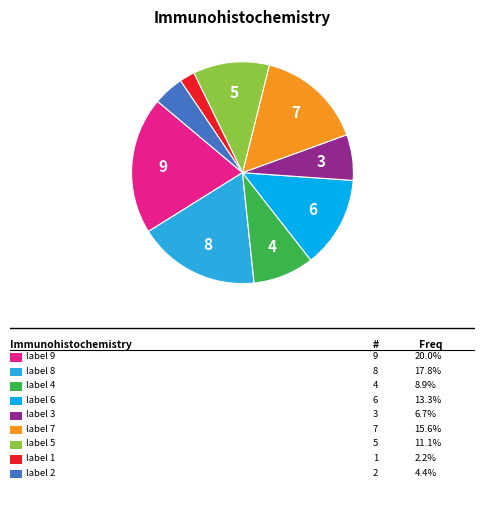

Does any single category account for the majority?

No